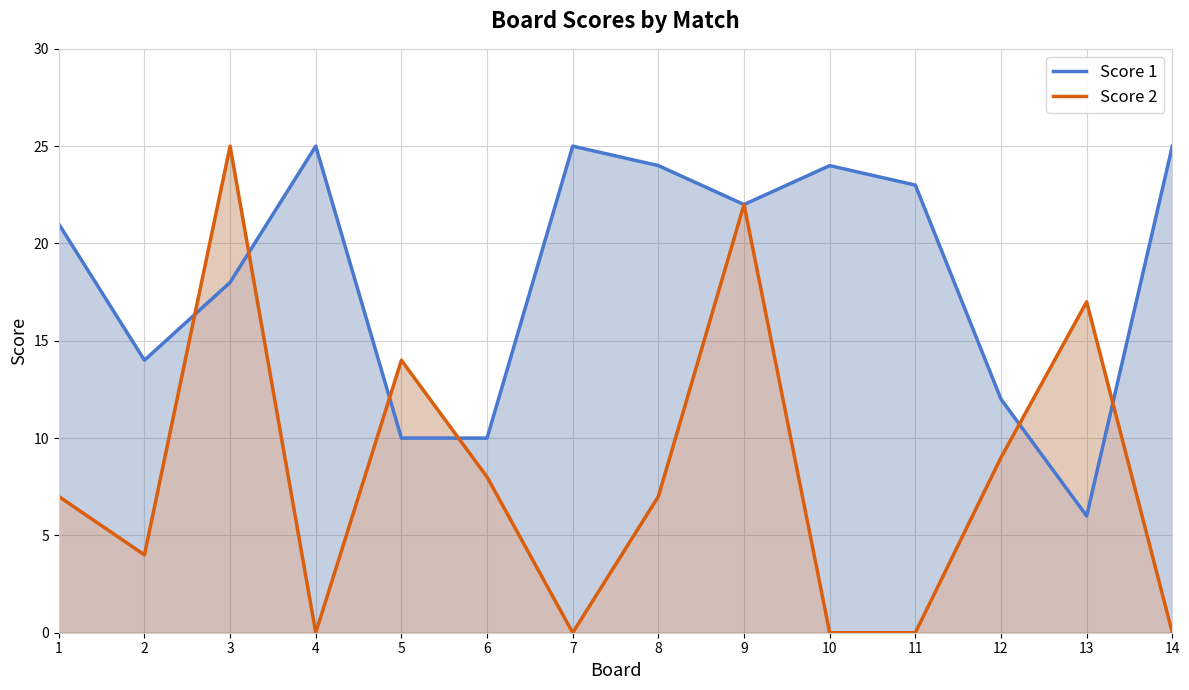

Which label corresponds to the largest value in the chart?

4